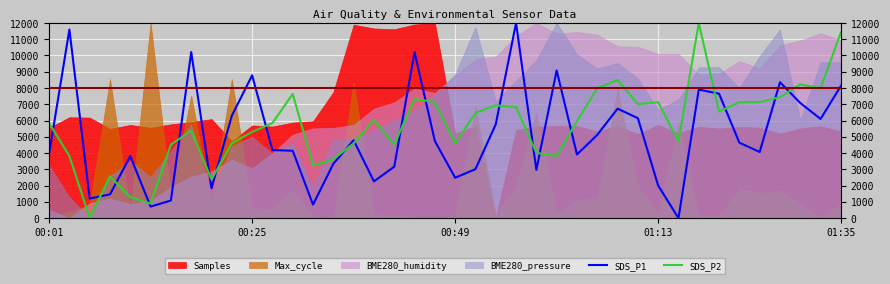

How many categories are shown in the chart?

40